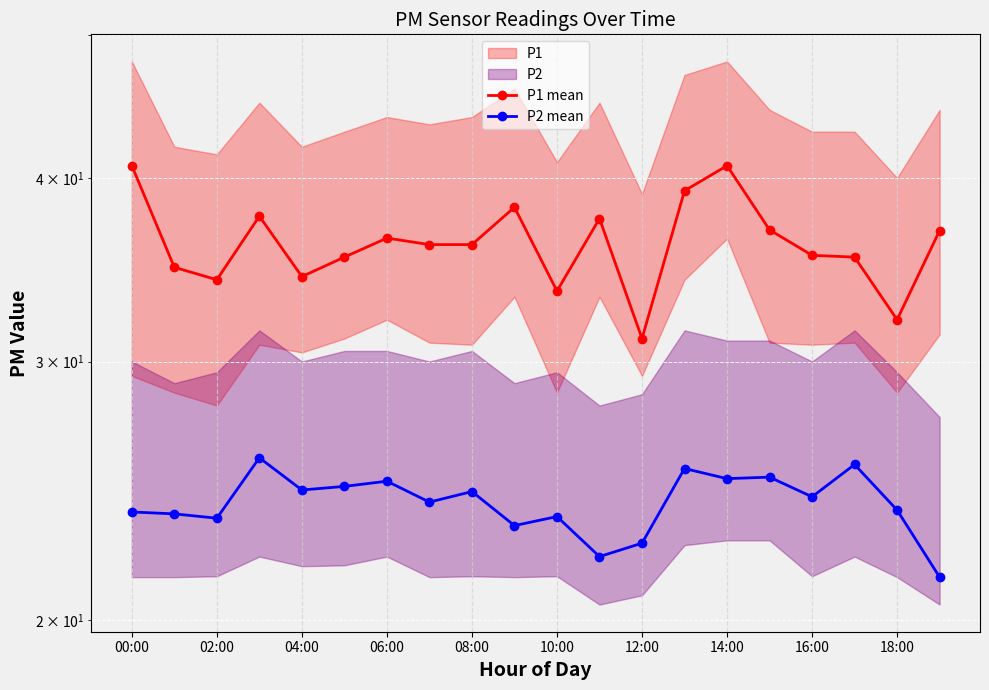

List the series in order of their peak value, highest first.

P1 mean, P2 mean